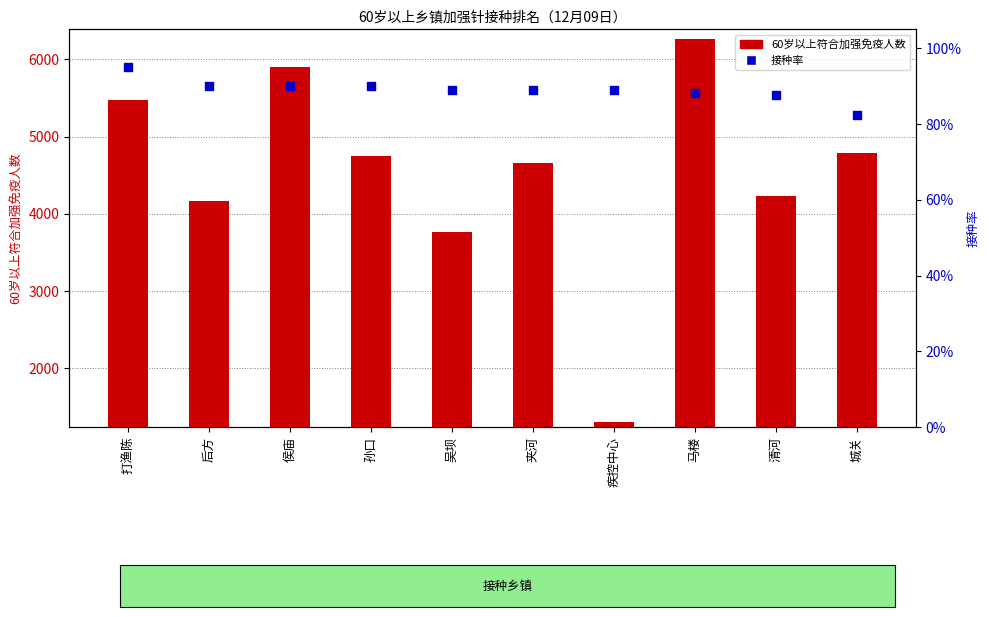

Which series has the largest Y range (max minus min)?

60岁以上符合加强免疫人数